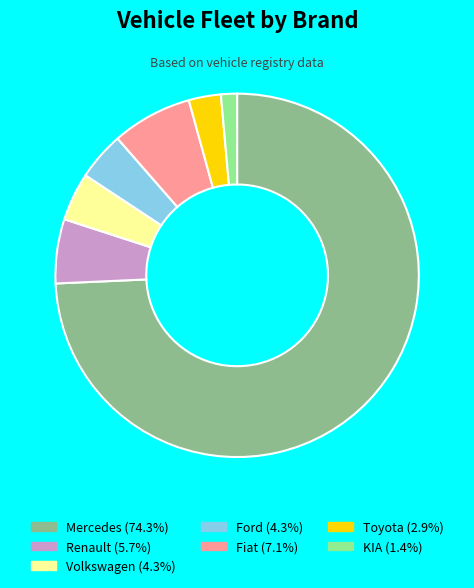

Does KIA account for over 50% of the chart?

No